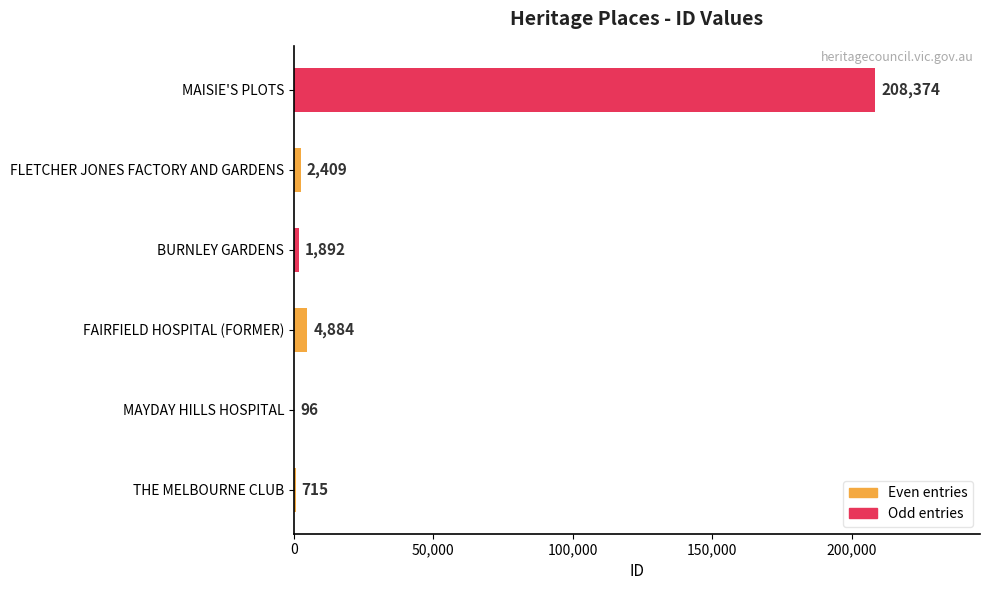

Read the value at MAISIE'S PLOTS.

208374